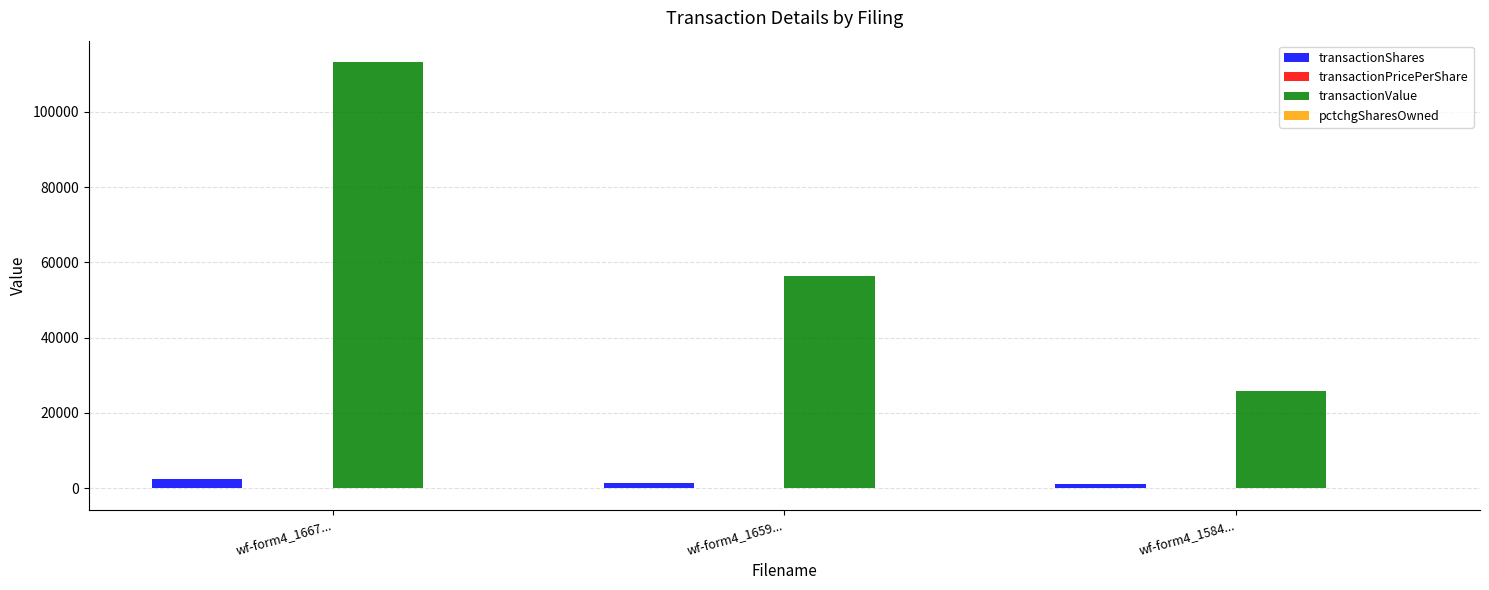

Which category has the highest value across all series?

wf-form4_1667...